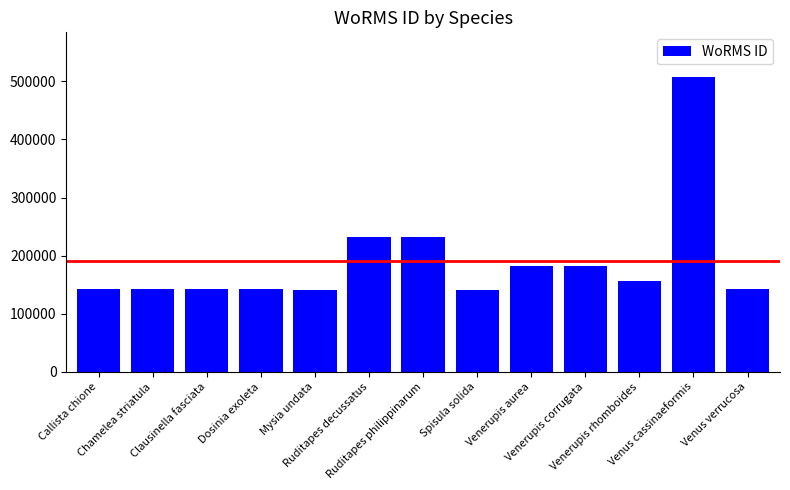

Where does the data first go above 141936?

Ruditapes decussatus